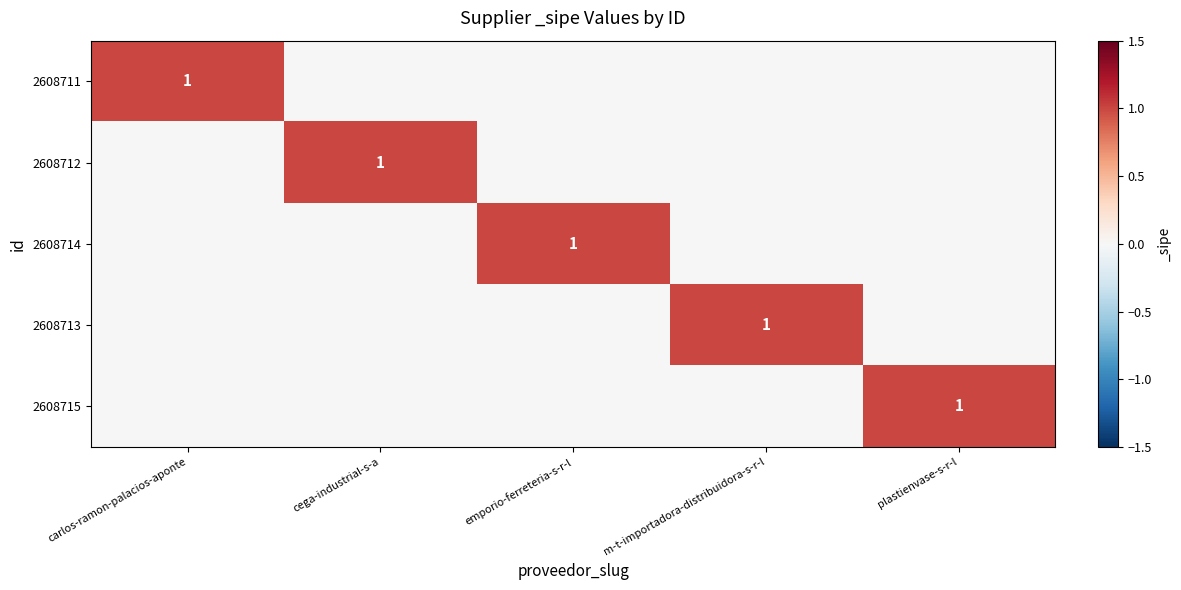

Is it true that 2608714 equals 1 at emporio-ferreteria-s-r-l?

True